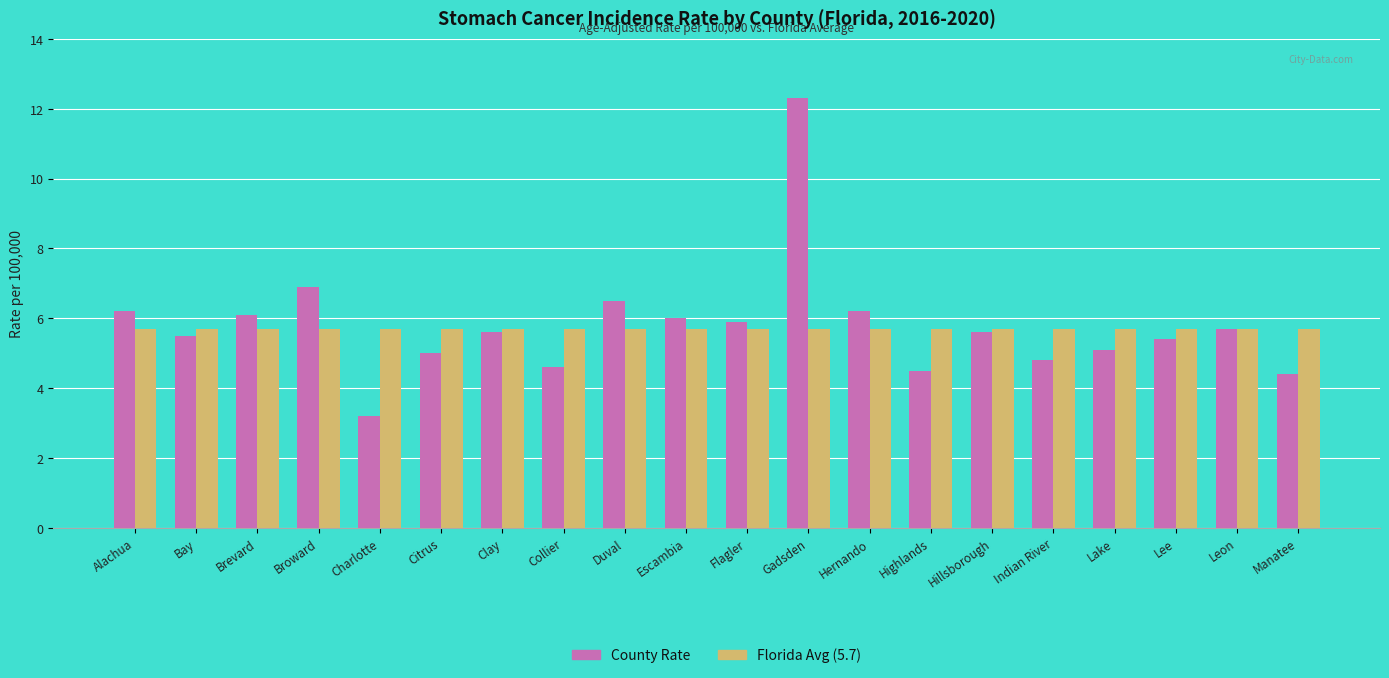

Which category has the highest value in the County Rate series?

Gadsden